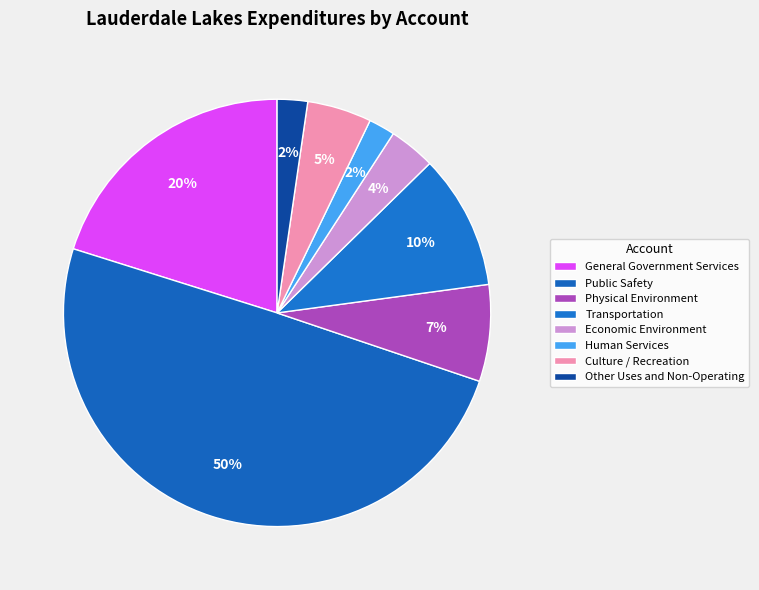

Which slice is the smallest?

Human Services